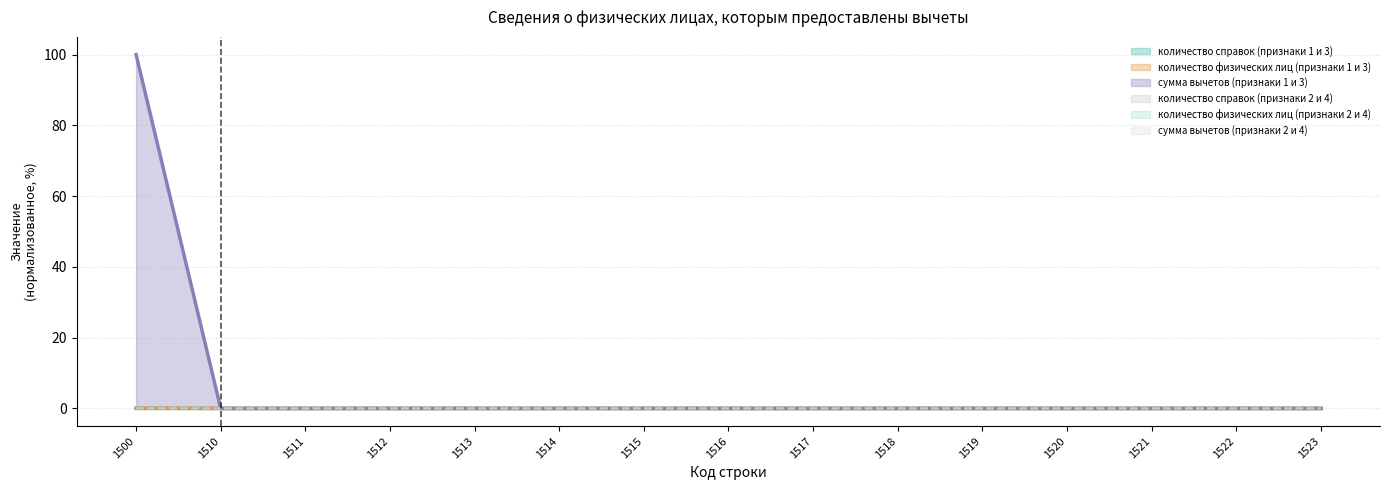

True or false: сумма вычетов (признаки 1 и 3) has more than 2 interior local peaks.

False